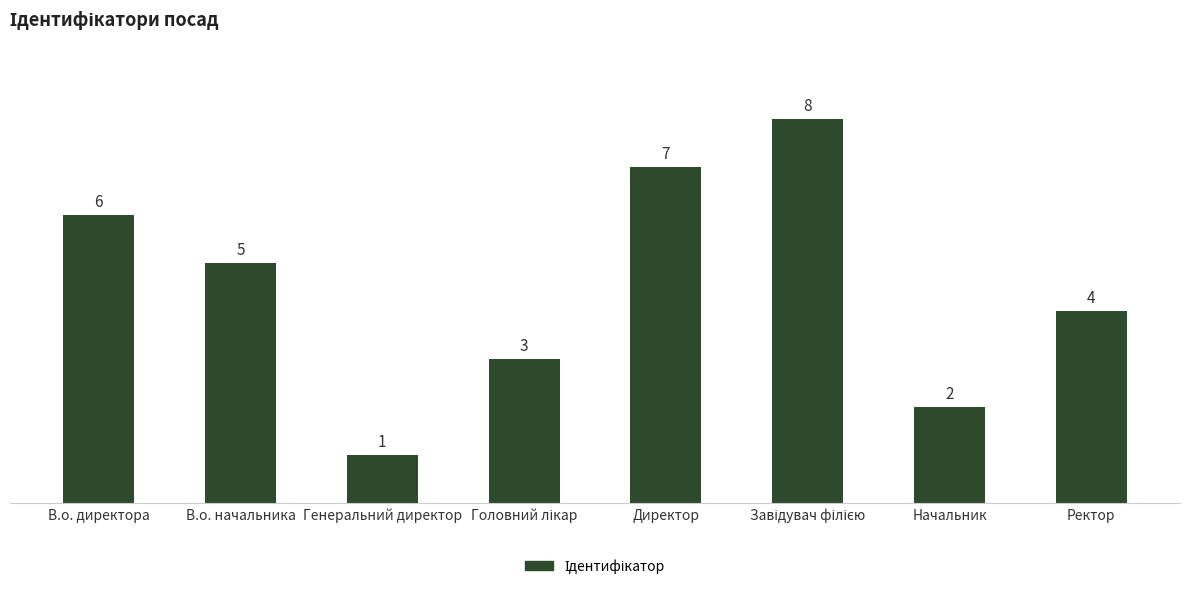

What is the value of the 8th bar from the left?

4